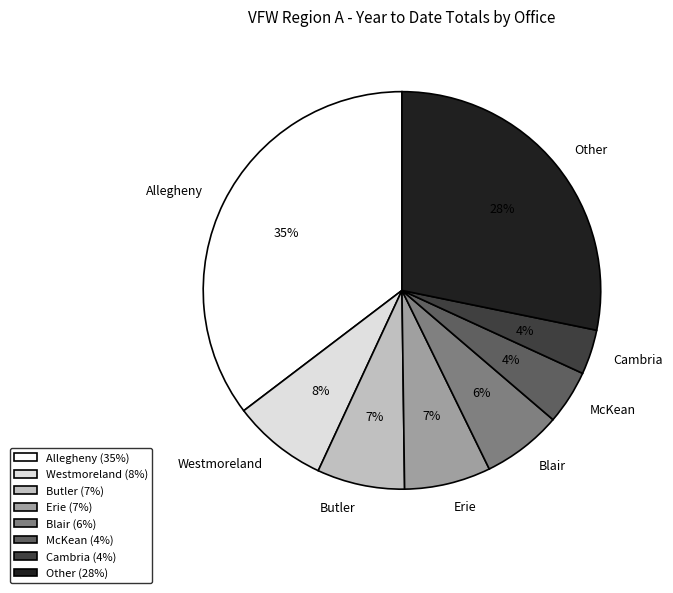

How many slices are in this pie chart?

8